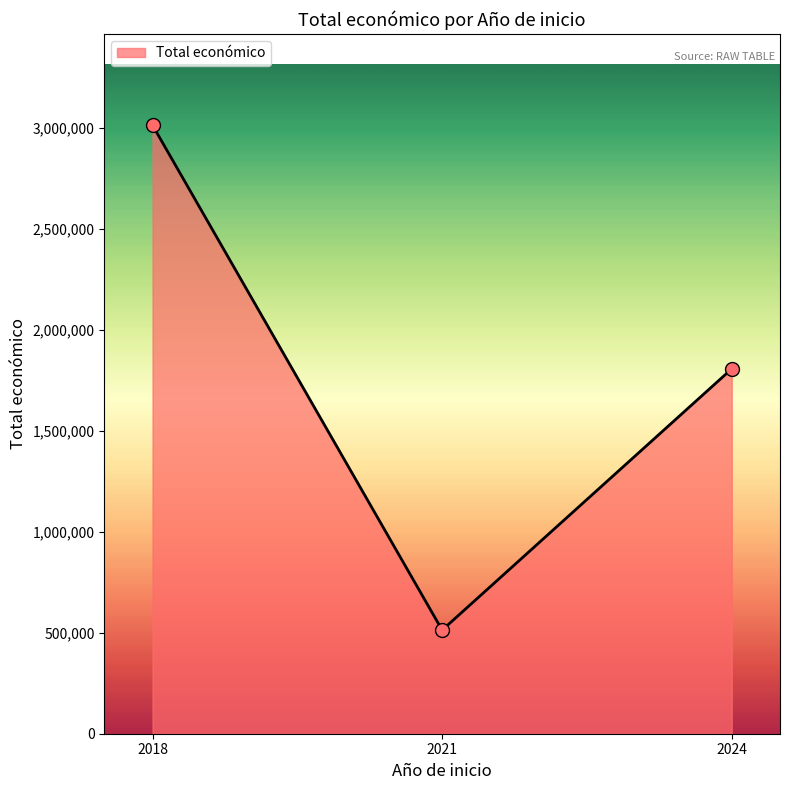

What is the change in value from 2018 to 2021?

-2500682